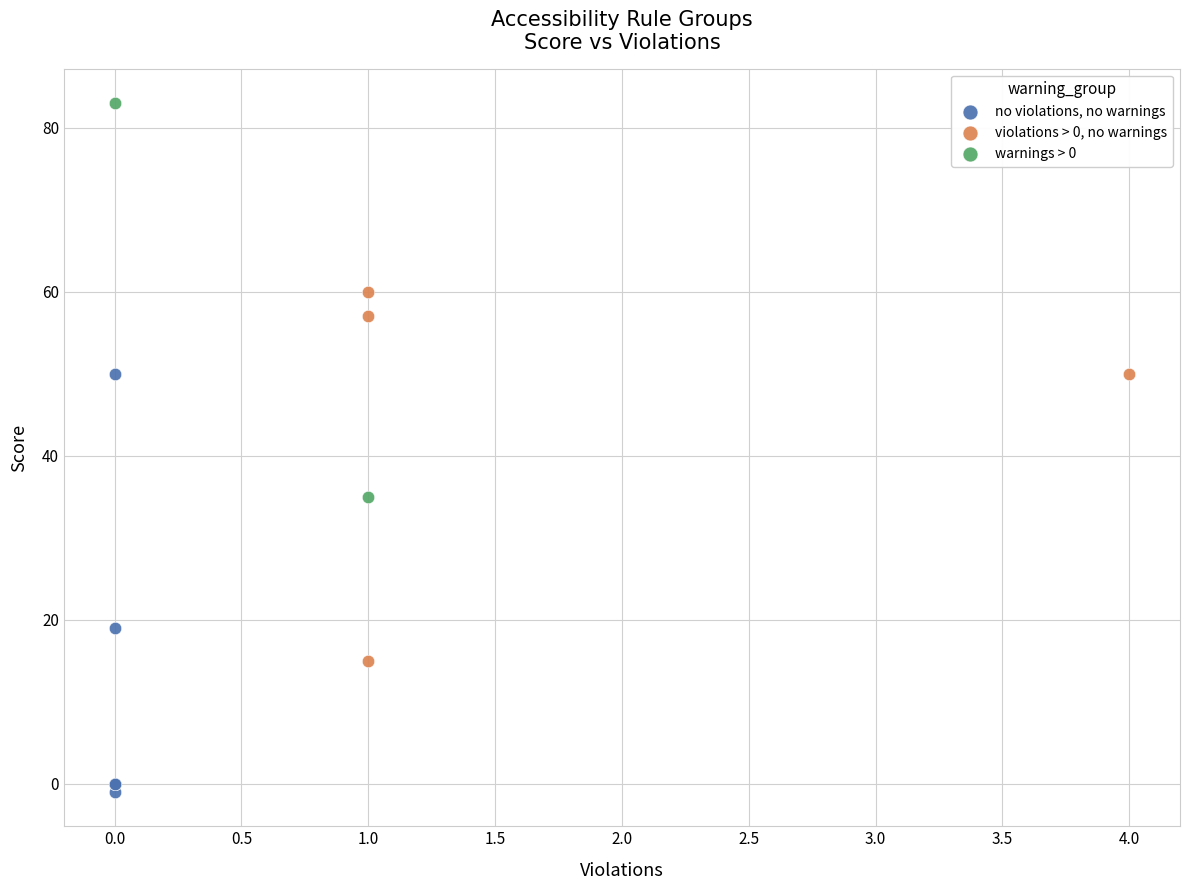

Which series contains the lowest Y value?

no violations, no warnings